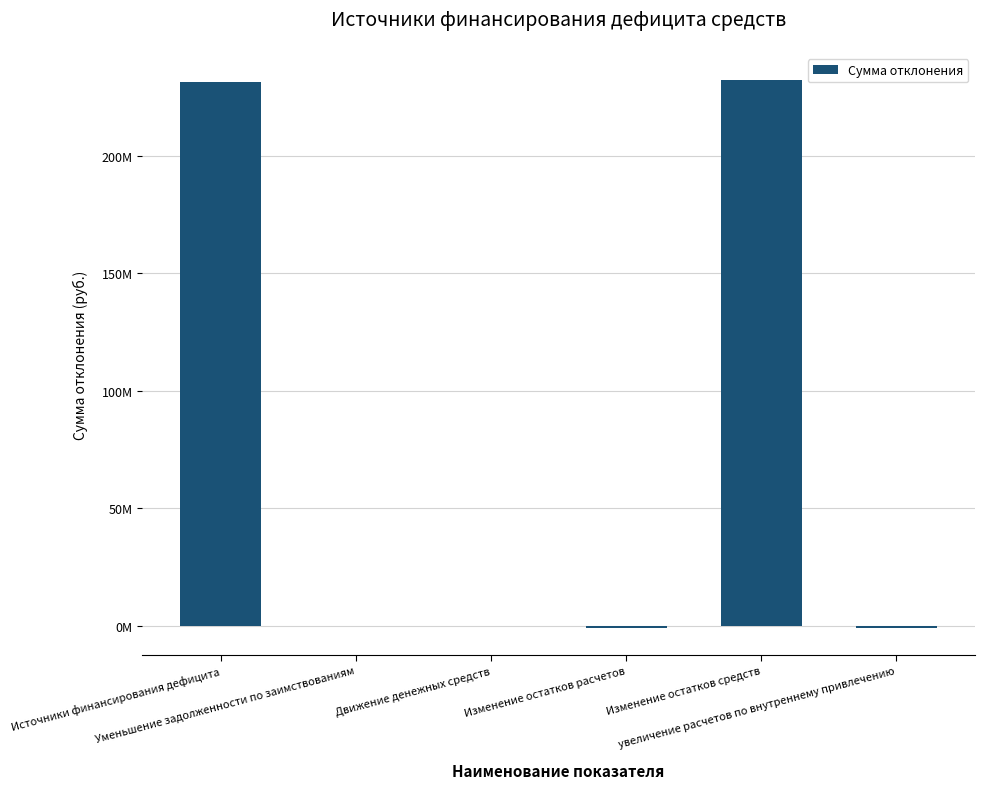

Which has a higher value, увеличение расчетов по внутреннему привлечению or Источники финансирования дефицита?

Источники финансирования дефицита